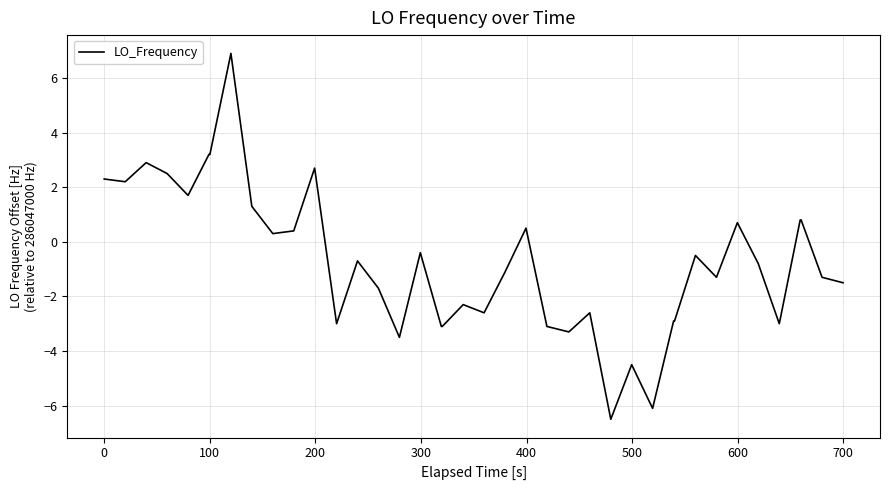

What is the difference between the maximum and minimum values?

13.4